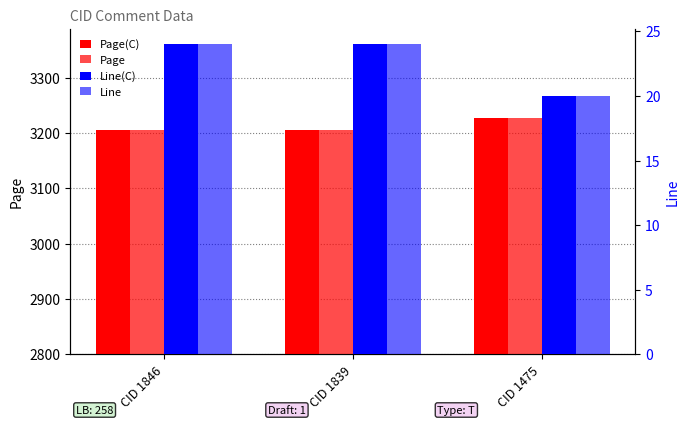

Between CID 1839 and CID 1475, which series saw the biggest shift?

Page(C)